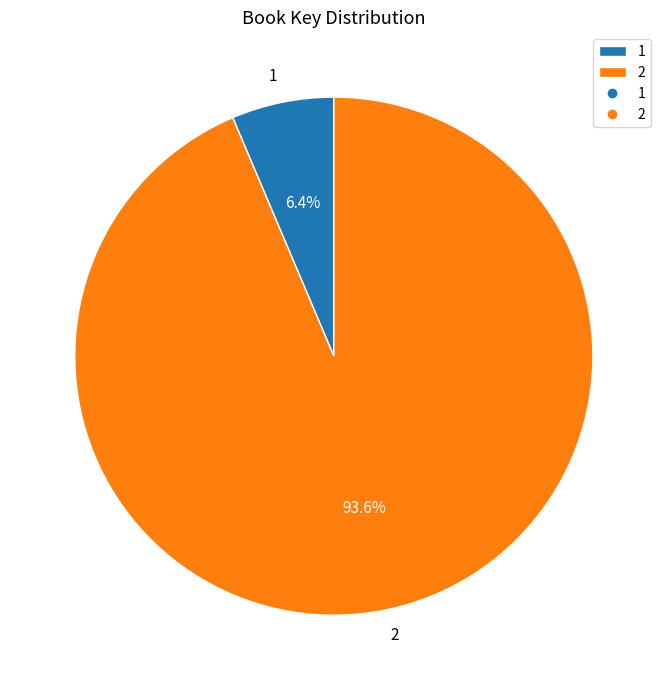

What percentage is NOT represented by 2?

6.4%